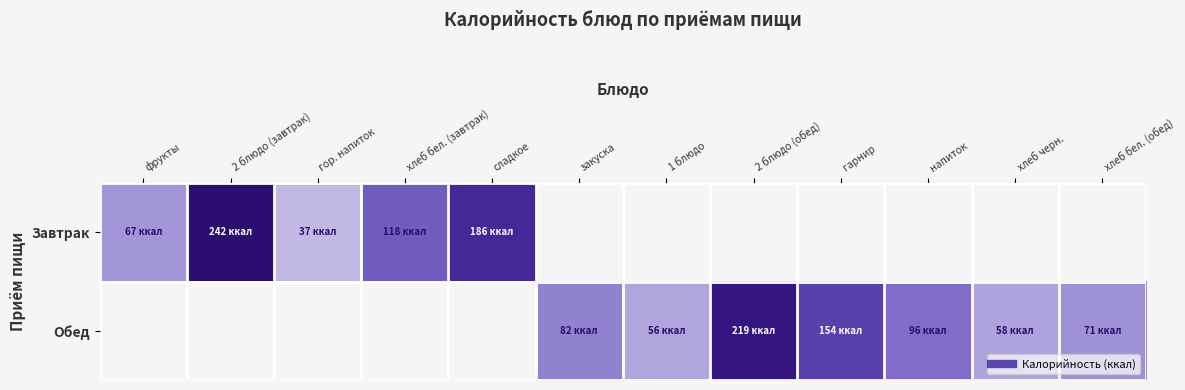

Is it true that Завтрак equals 186.0 at сладкое?

True